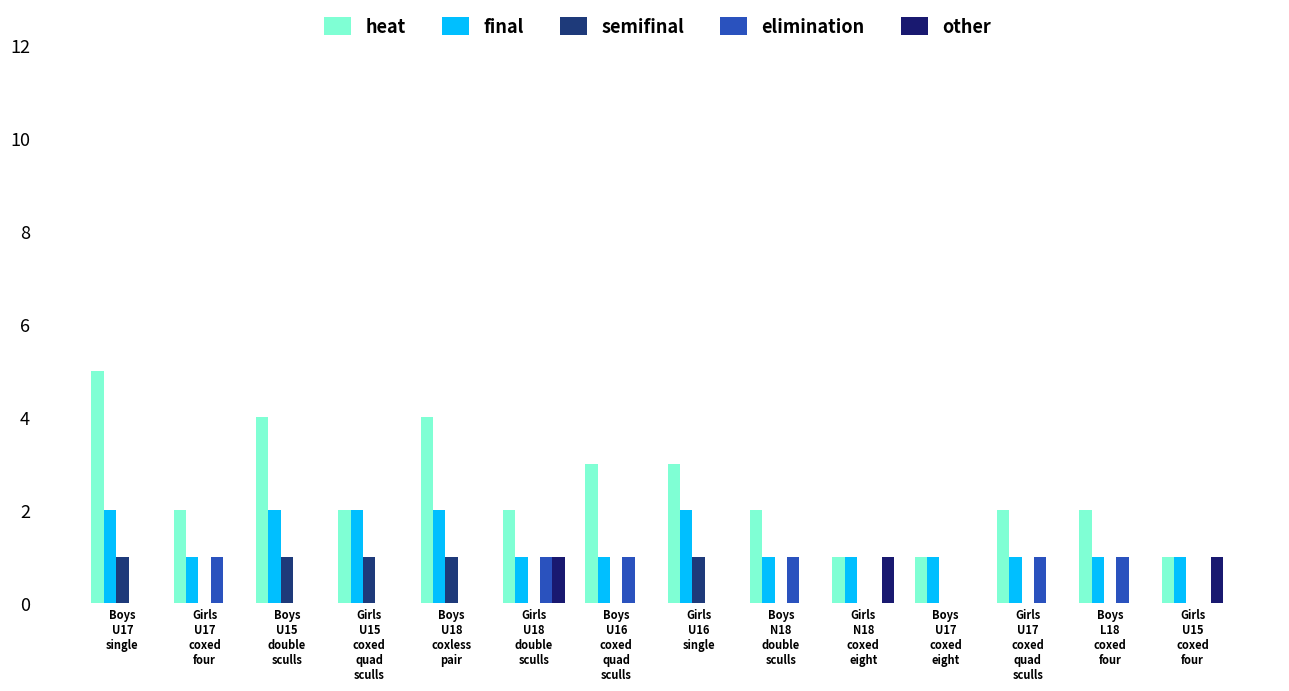

What is the value of the elimination bar at the 9th from the left?

1